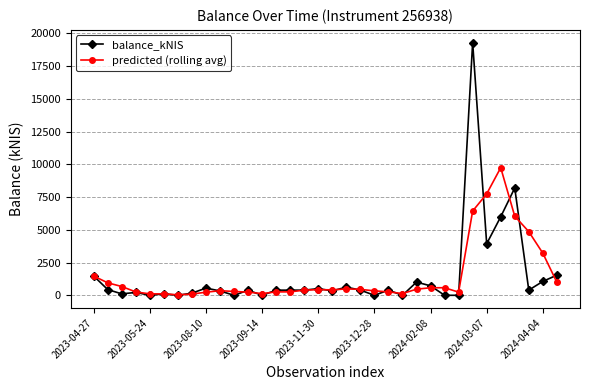

Which series has the widest spread of values?

balance_kNIS